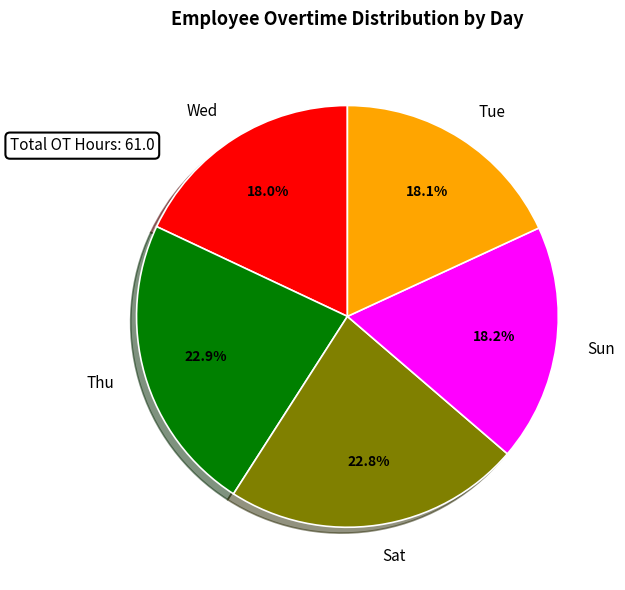

Is the sum of Wed and Thu greater than half?

No